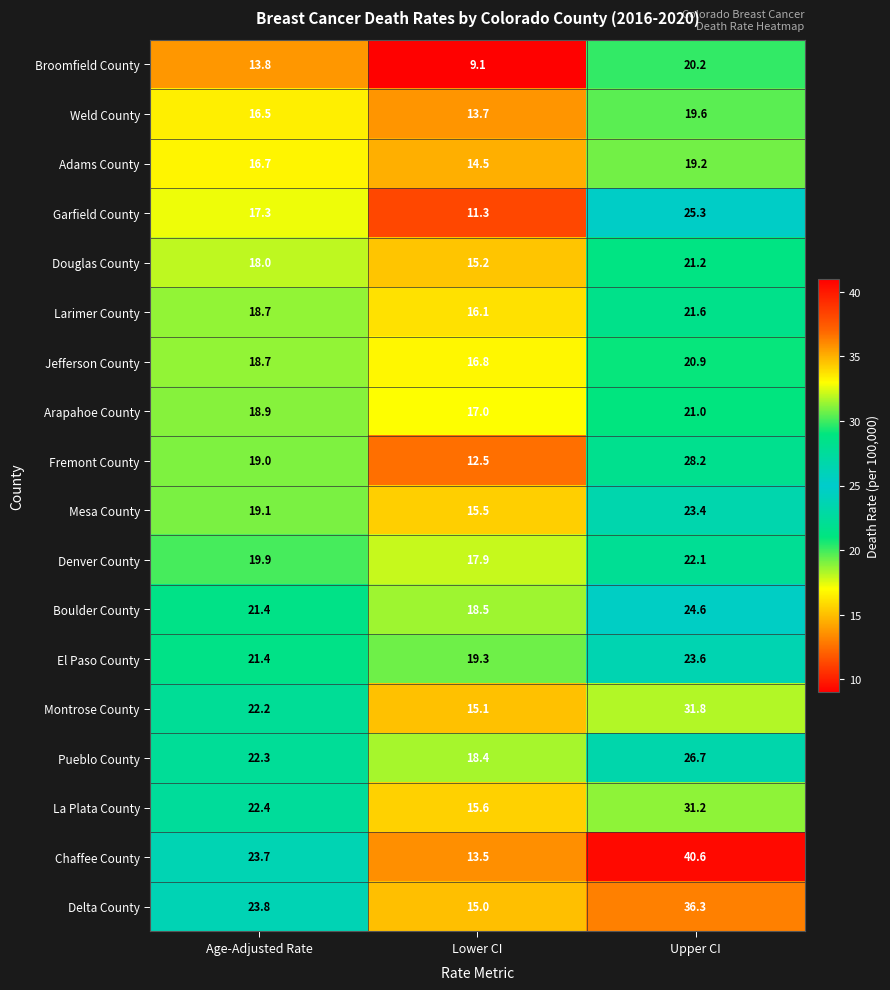

What is the smallest value displayed?

9.1